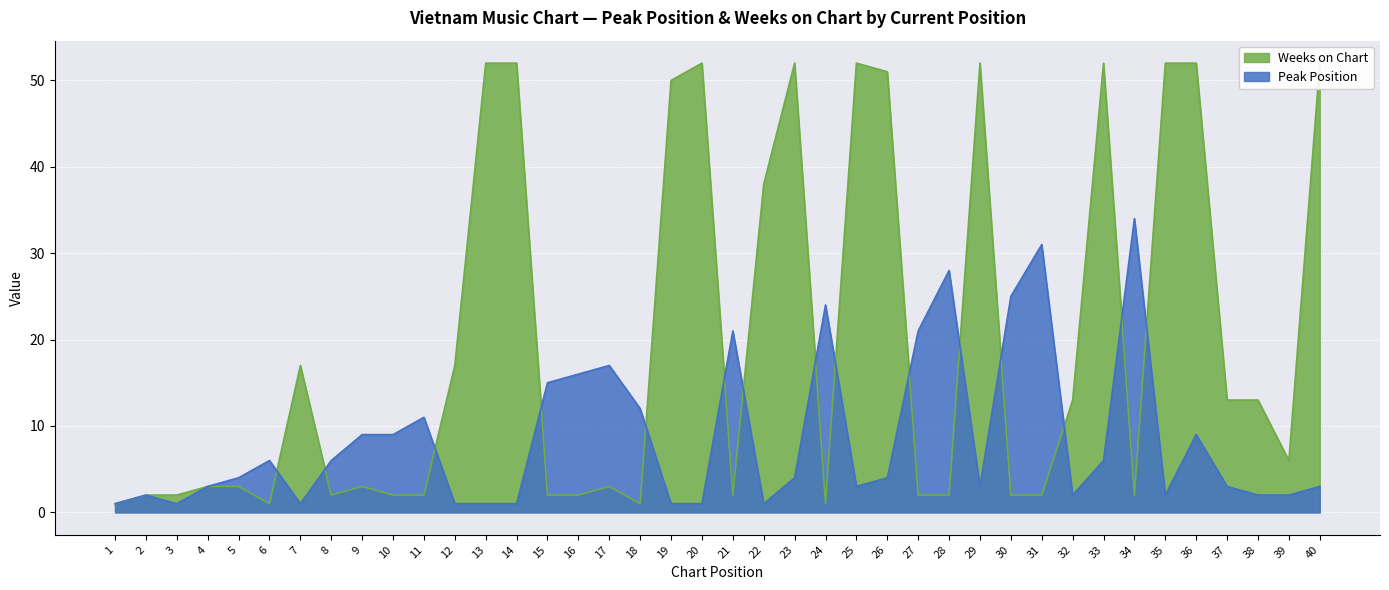

How many intersections are there between Peak Position and Weeks on Chart?

15